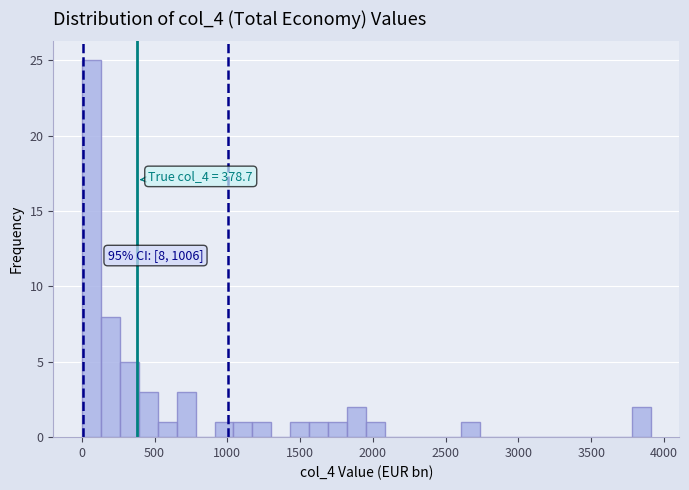

Read against the x-axis, roughly where is the centre of the tallest bar?

50